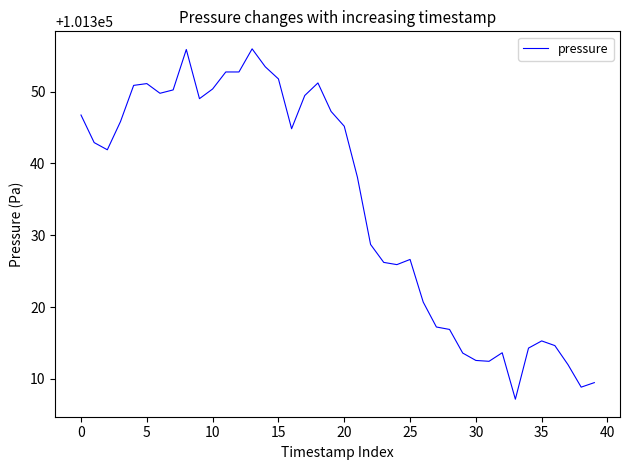

Where is the data nearest to the value 101331?

22